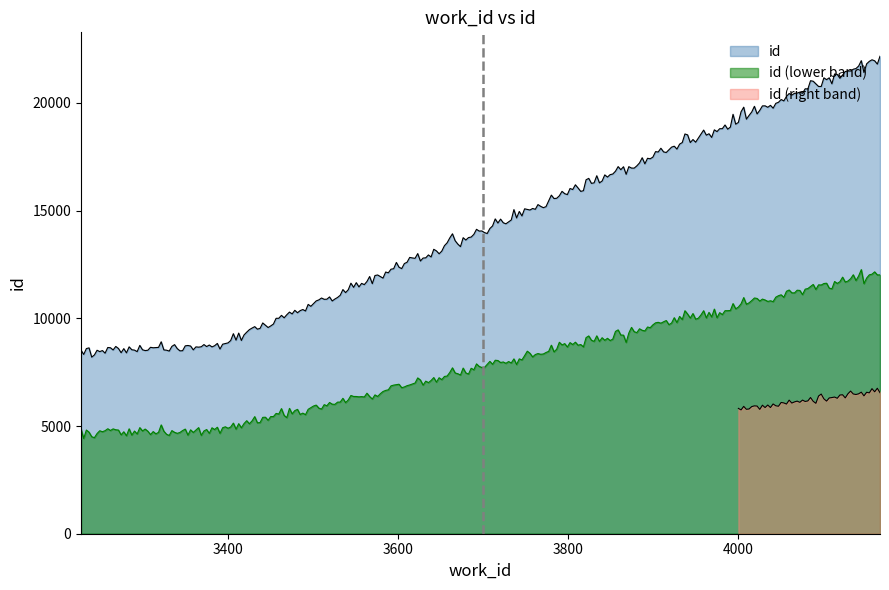

Is it true that the value at 3383 is 8663?

True